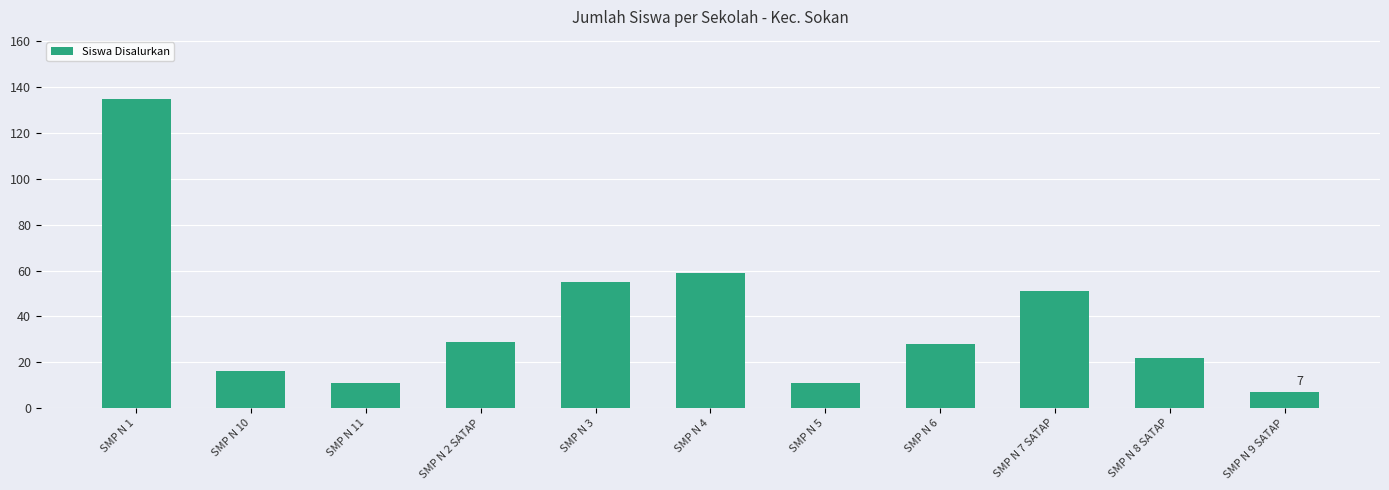

Approximately how many times larger is the value at SMP N 7 SATAP compared to SMP N 1?

0.4